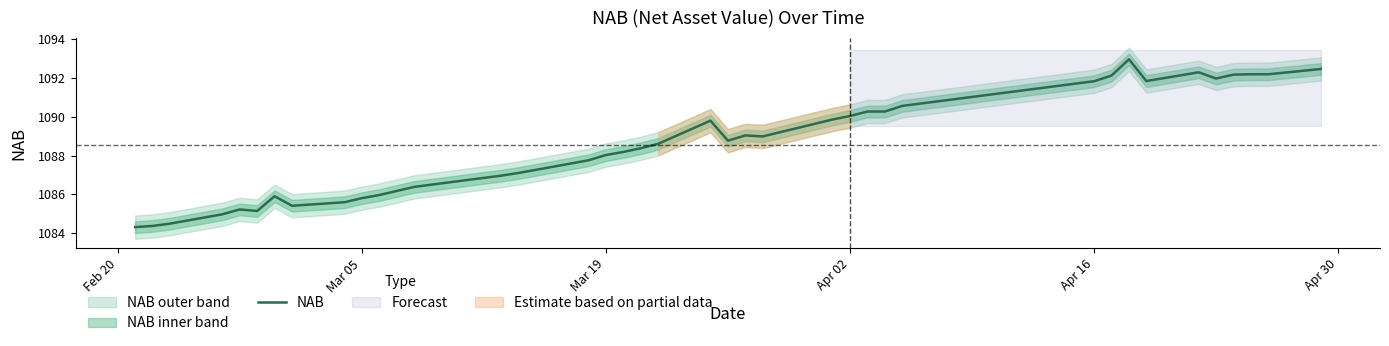

What is the difference between the maximum and second lowest values?

8.6